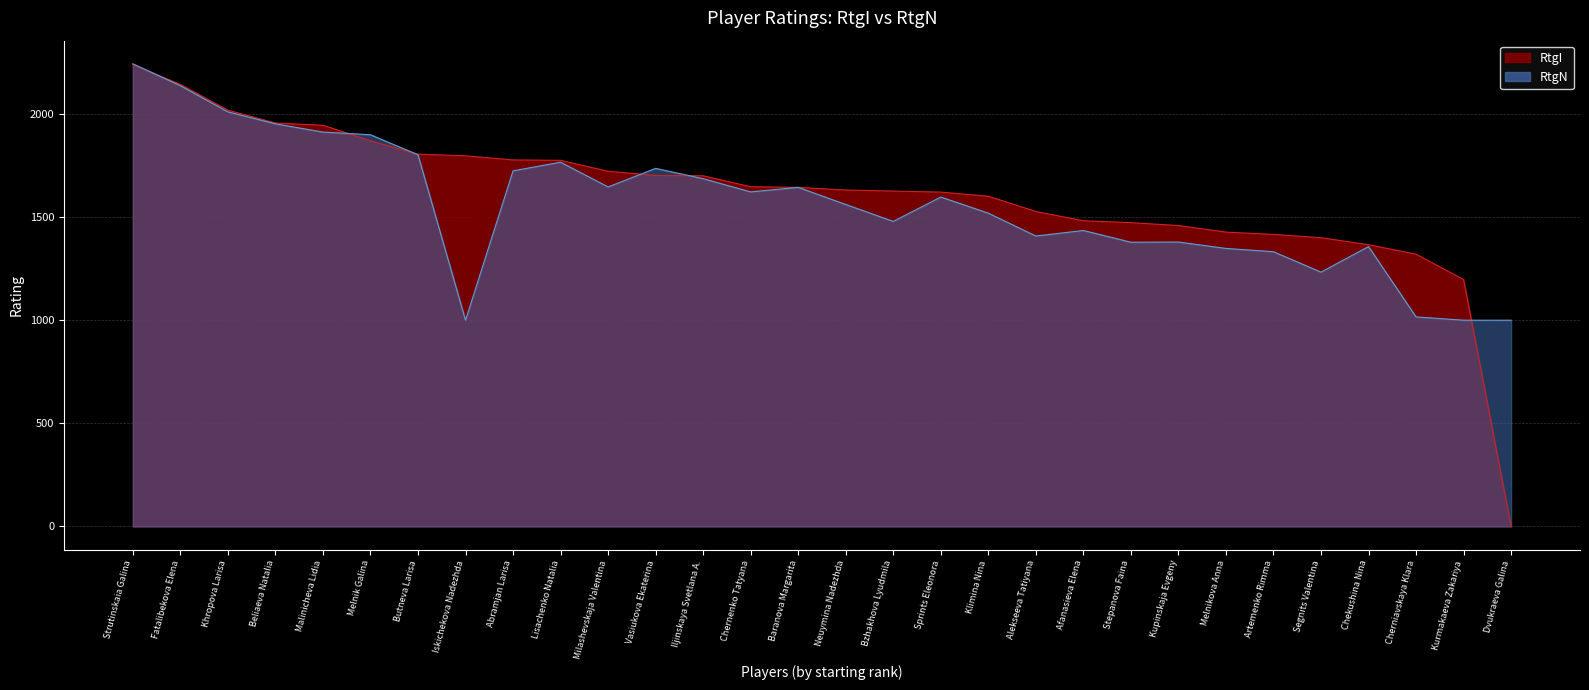

How many lines are shown in the chart?

2